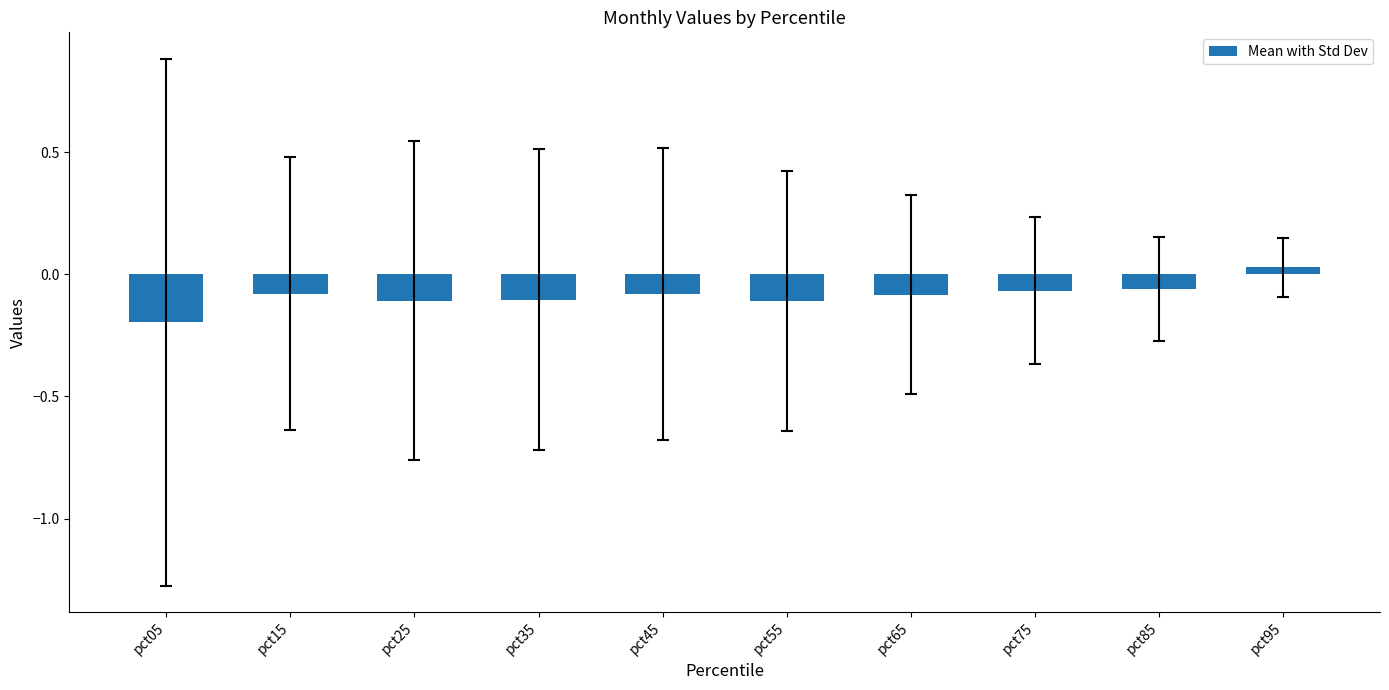

What is the difference between the values at pct95 and pct85?

0.1